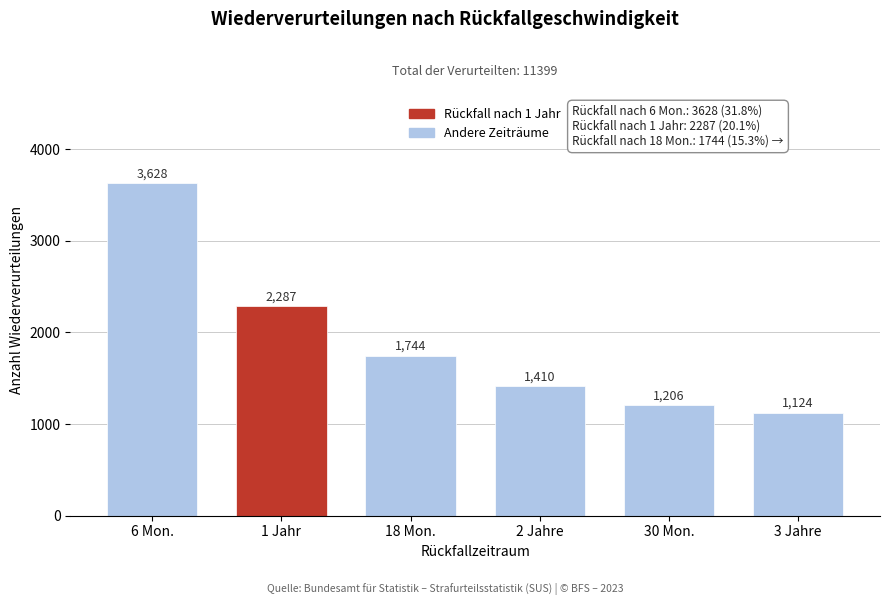

Reading left to right, what are all the values shown in this chart?

3628	2287	1744	1410	1206	1124